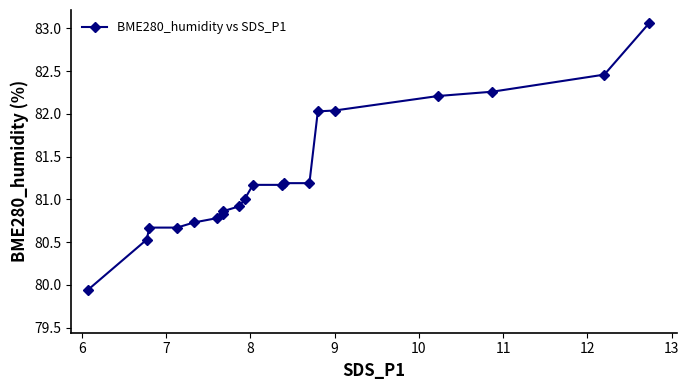

What is the sum of the values at 13 and 10?

162.4